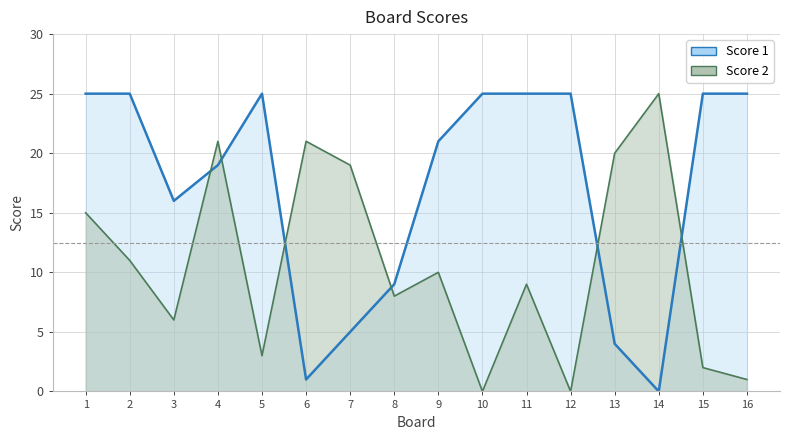

True or false: Score 1 and Score 2 cross at least once.

True